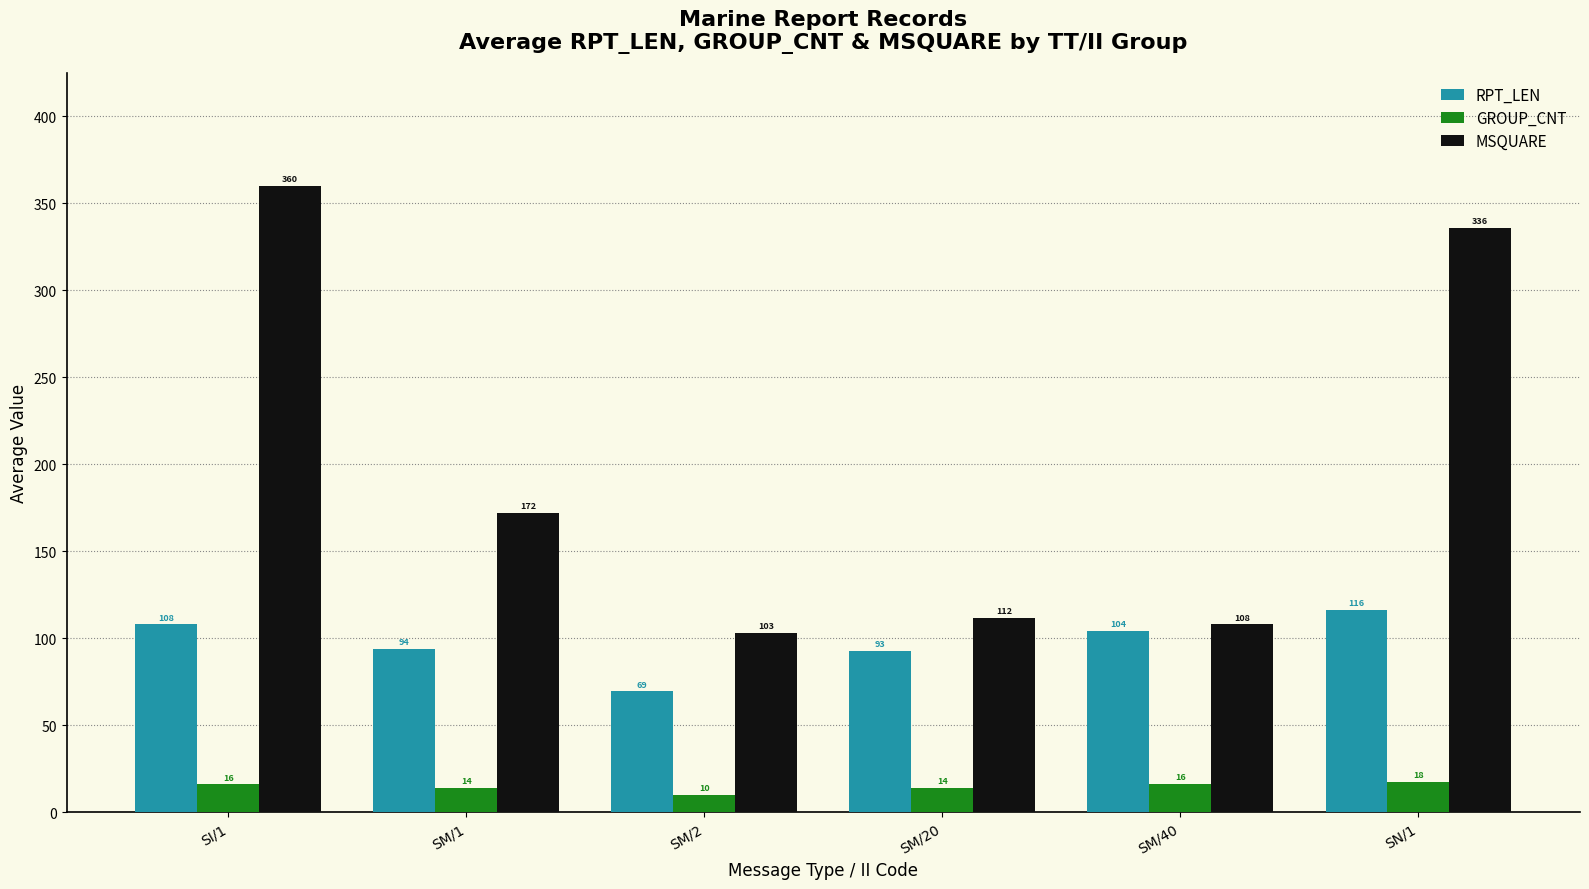

What is the difference between the RPT_LEN values at SM/20 and SM/40?

11.5